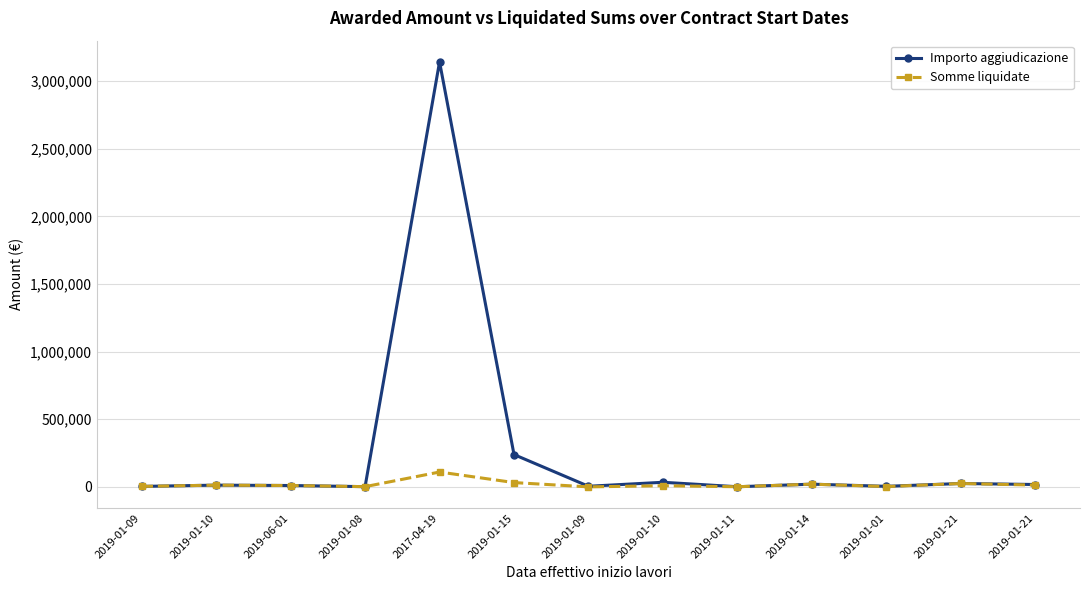

True or false: Somme liquidate and Importo aggiudicazione cross at least once.

False